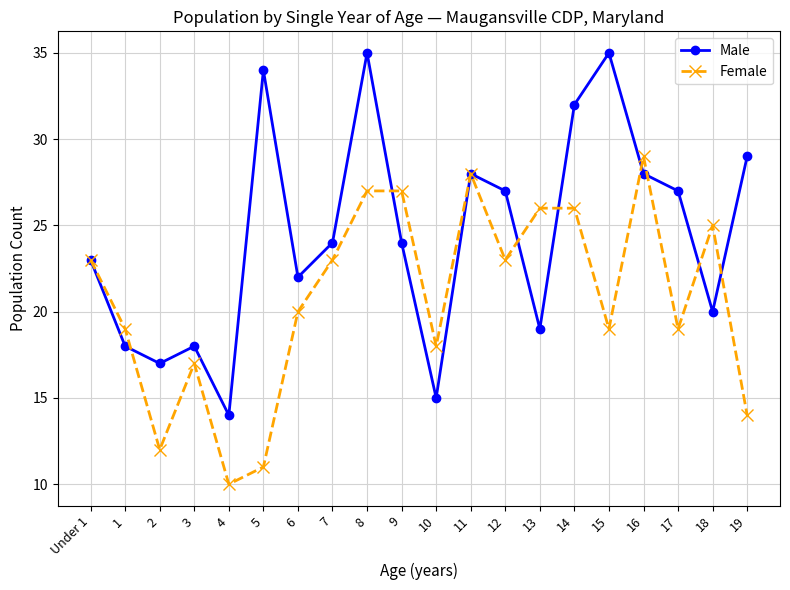

How many values in the Female series are below 23?

10